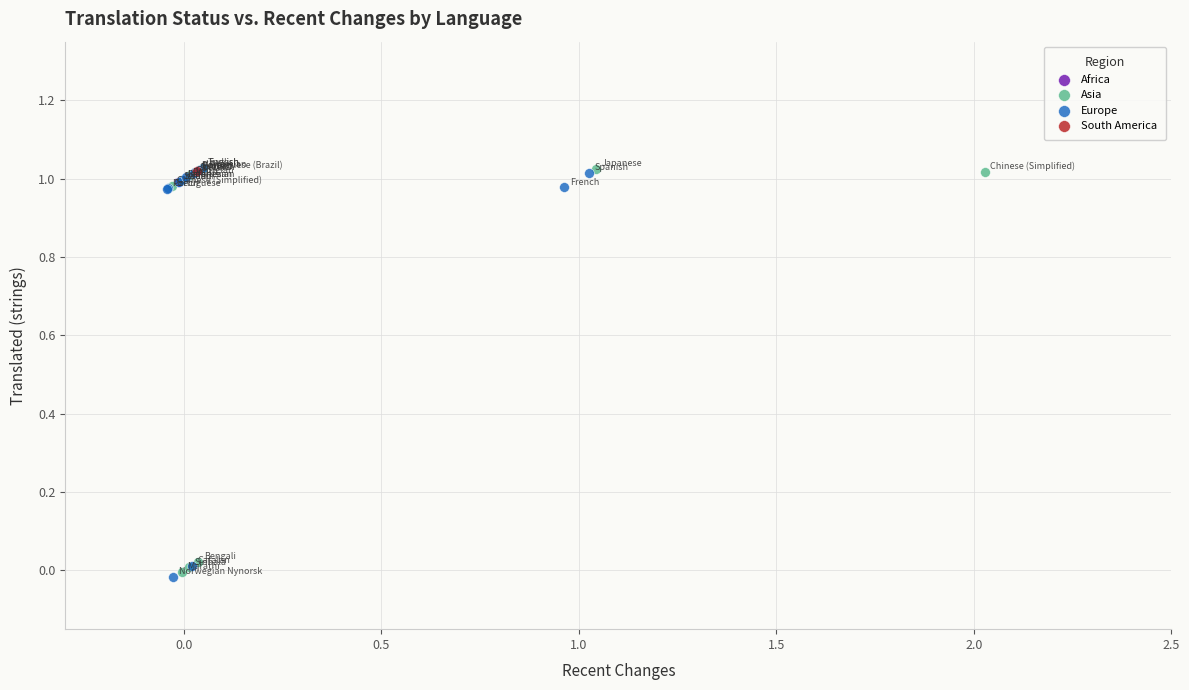

What are all the series names shown in the legend?

Africa, Asia, Europe, South America